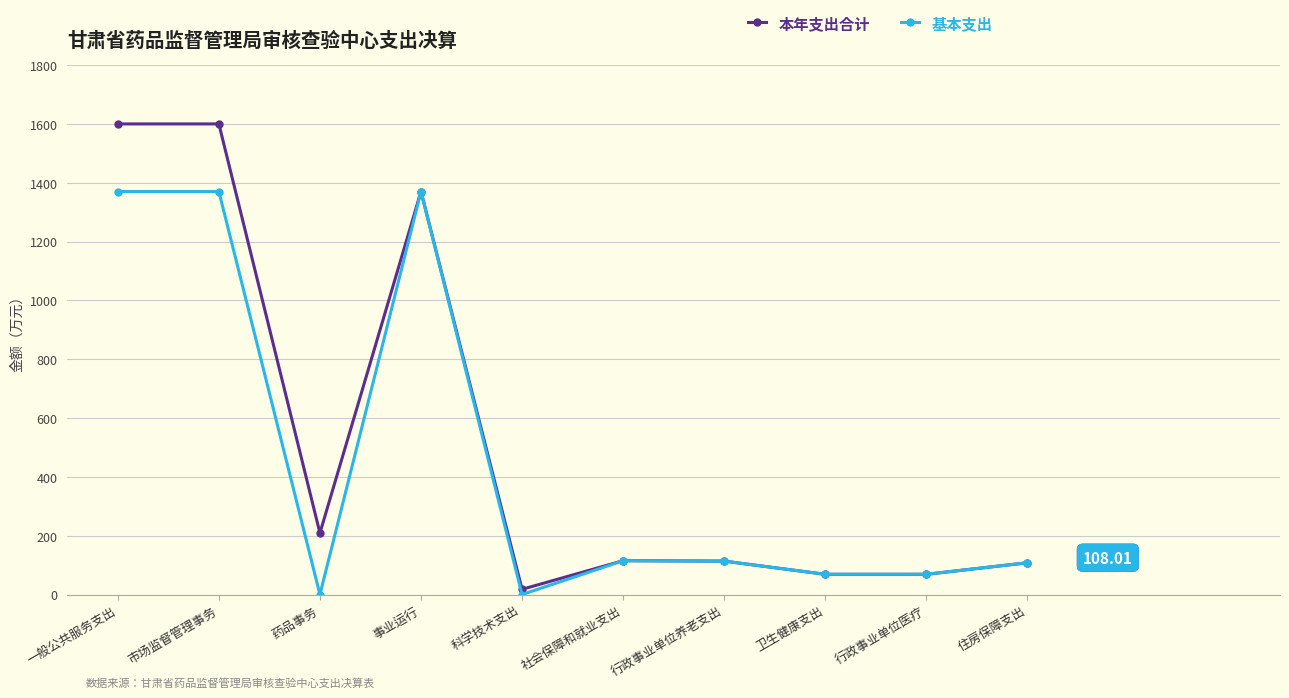

True or false: 本年支出合计 has a value of 68.7 at 行政事业单位医疗.

True